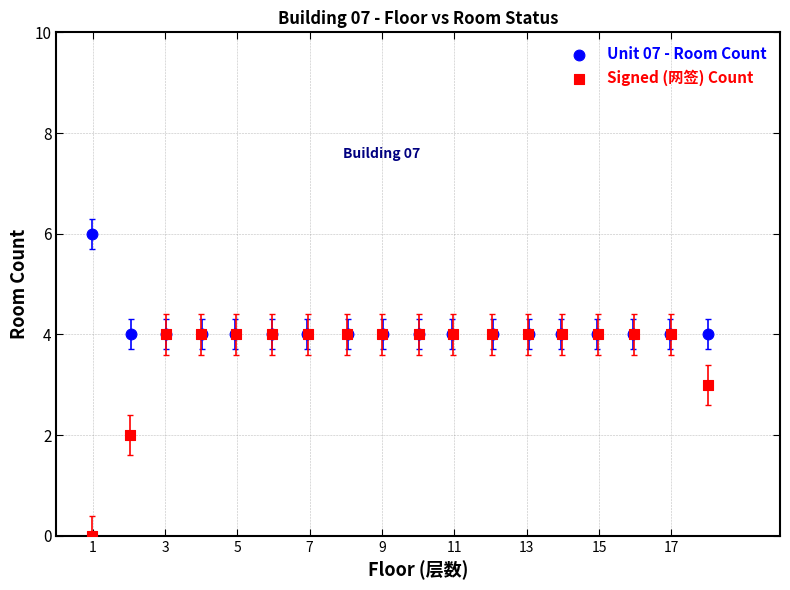

Which series contains the lowest Y value?

Signed (网签) Count